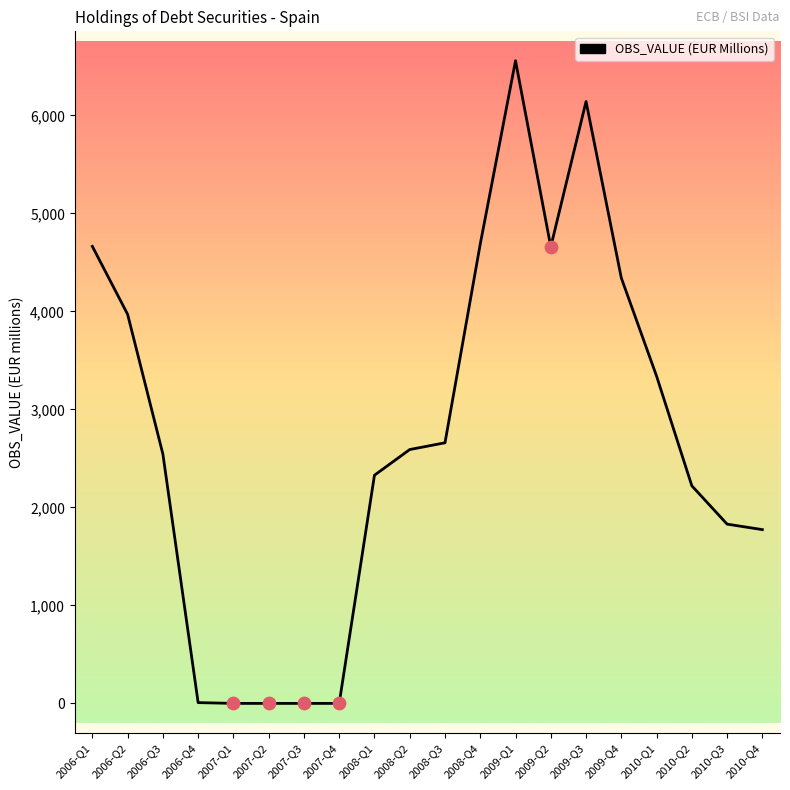

Approximately how many times larger is the value at 2010-Q2 compared to 2009-Q3?

0.4